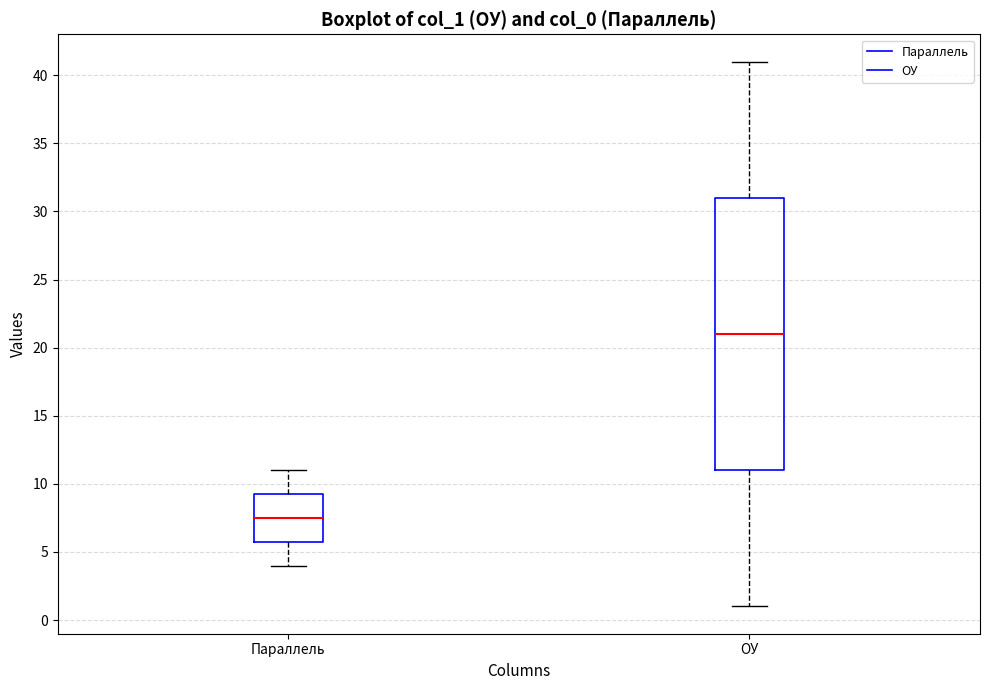

Which box is the tallest, from its lower edge to its upper edge?

ОУ